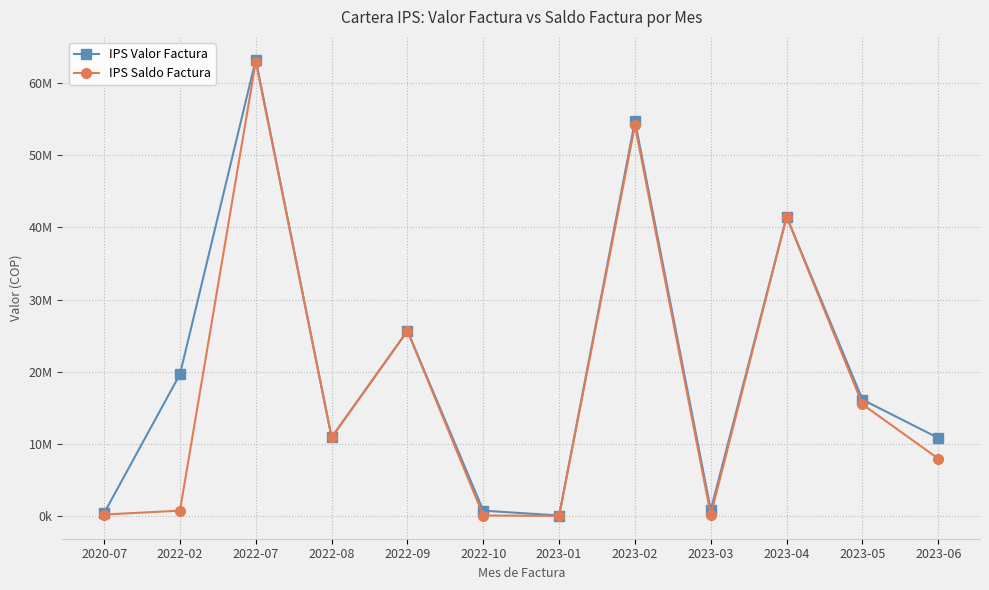

True or false: IPS Saldo Factura has more than 0 points higher than both neighbors.

True